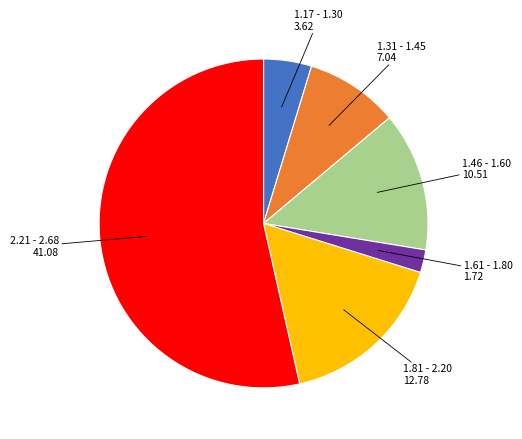

Is there any slice that represents more than half of the pie?

Yes